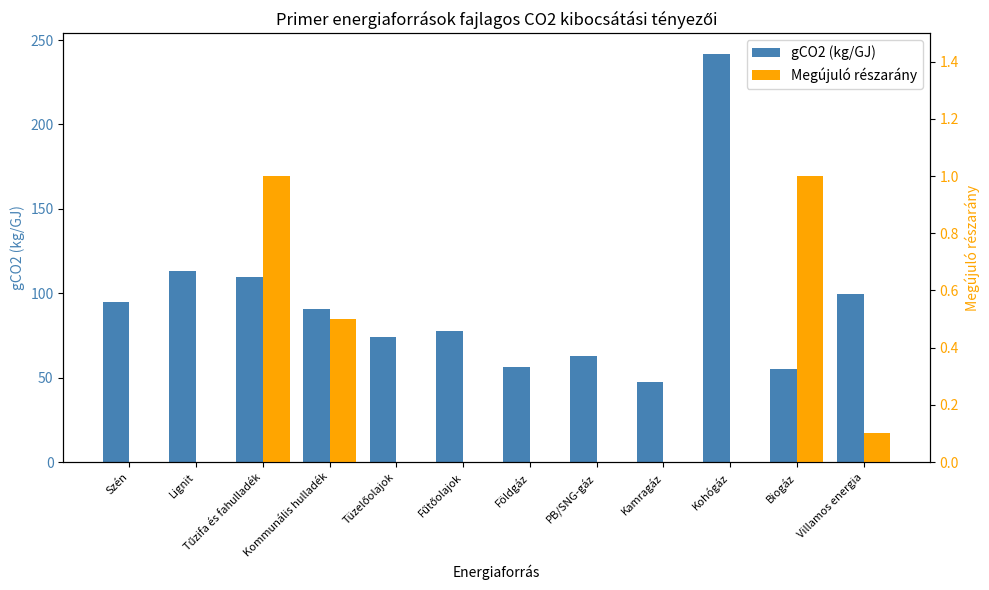

What is the difference between the highest and lowest values at Lignit?

113.2